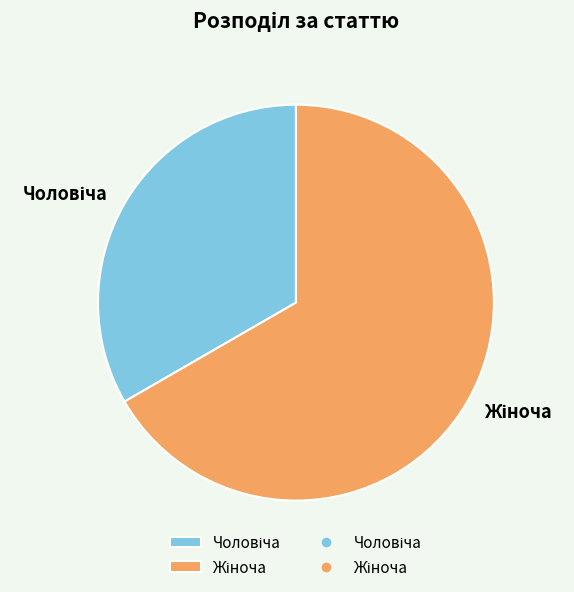

Does any single category account for the majority?

Yes